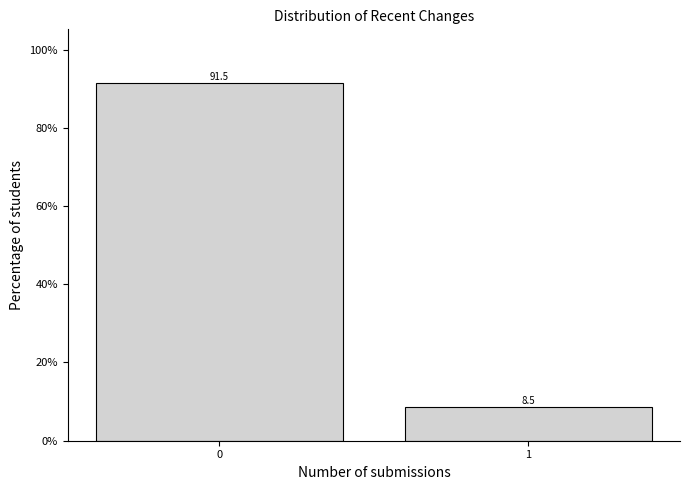

Reading left to right, transcribe all the data shown in this chart.

0=91.5	1=8.5